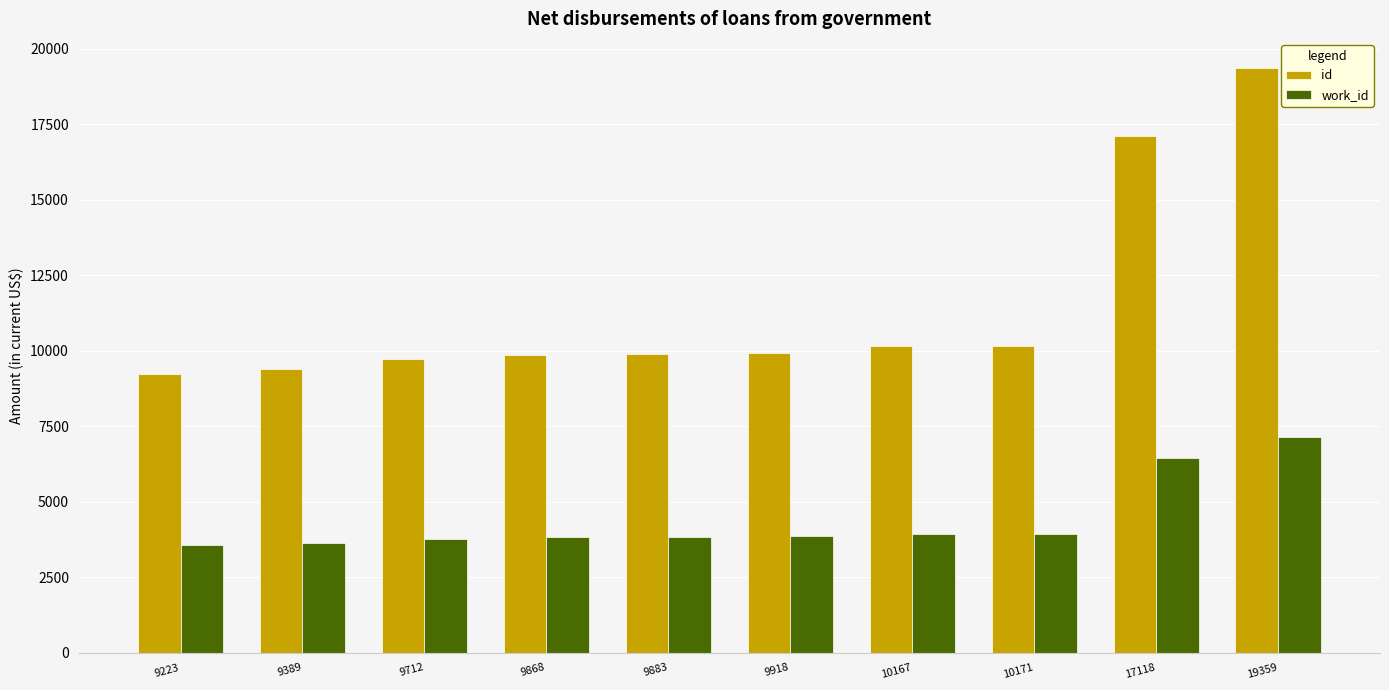

Which series has the largest range (max minus min)?

id